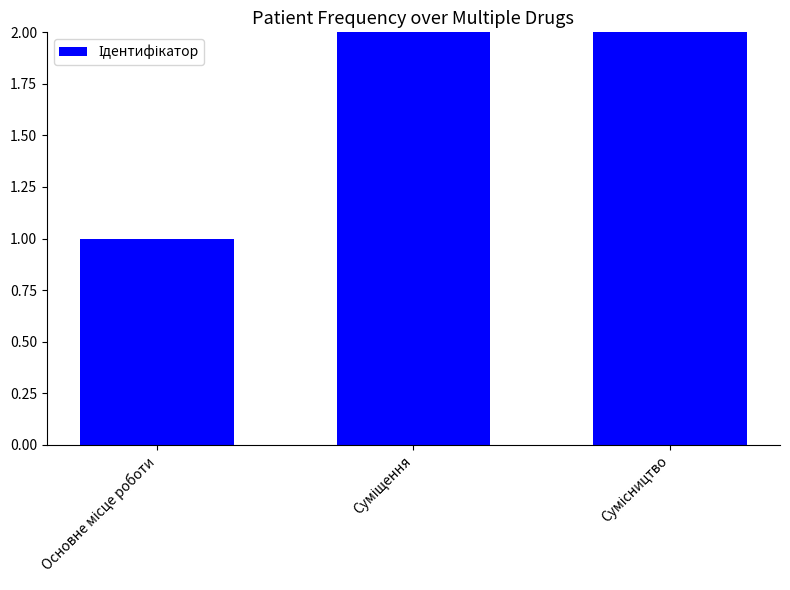

What is the label of the 2nd bar from the right?

Суміщення